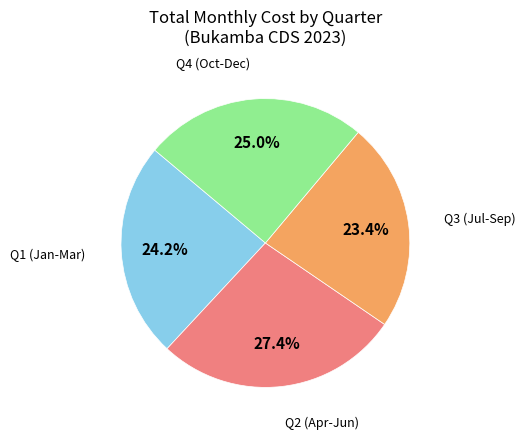

Does any single category account for the majority?

No